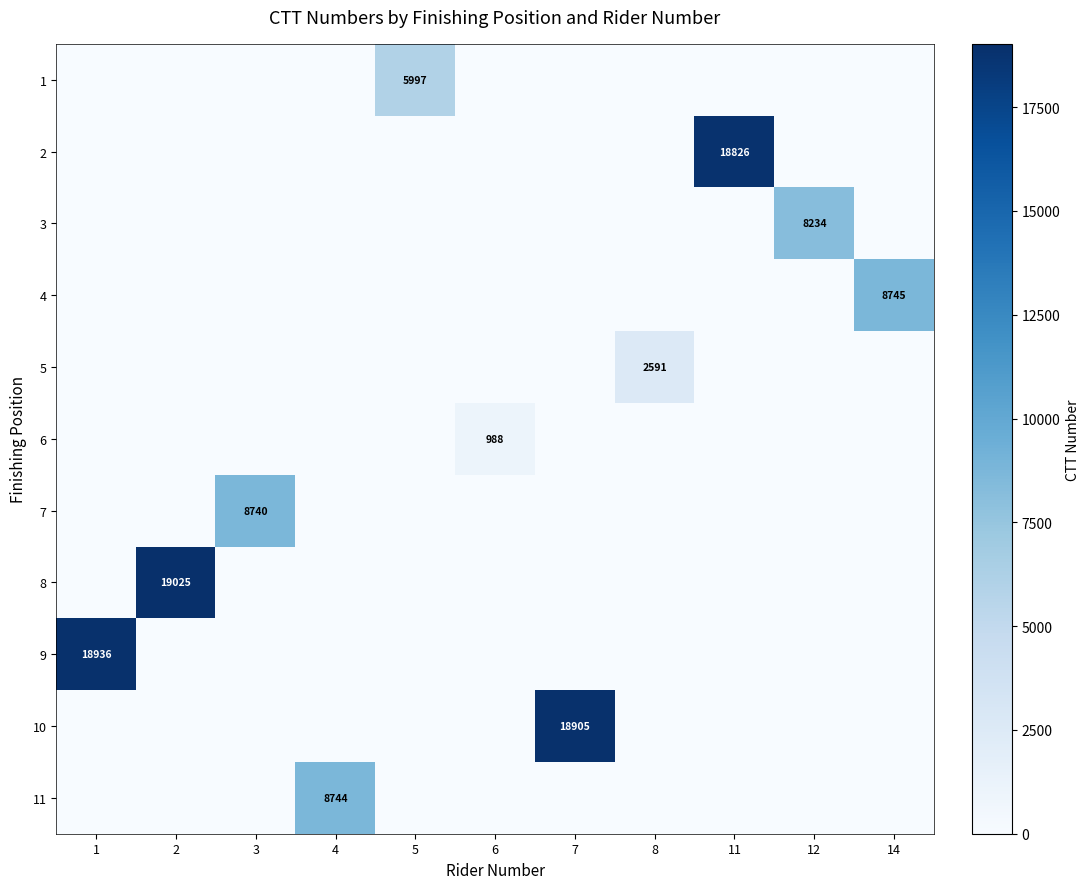

The value of 2 at 11 is 6989. True or false?

False